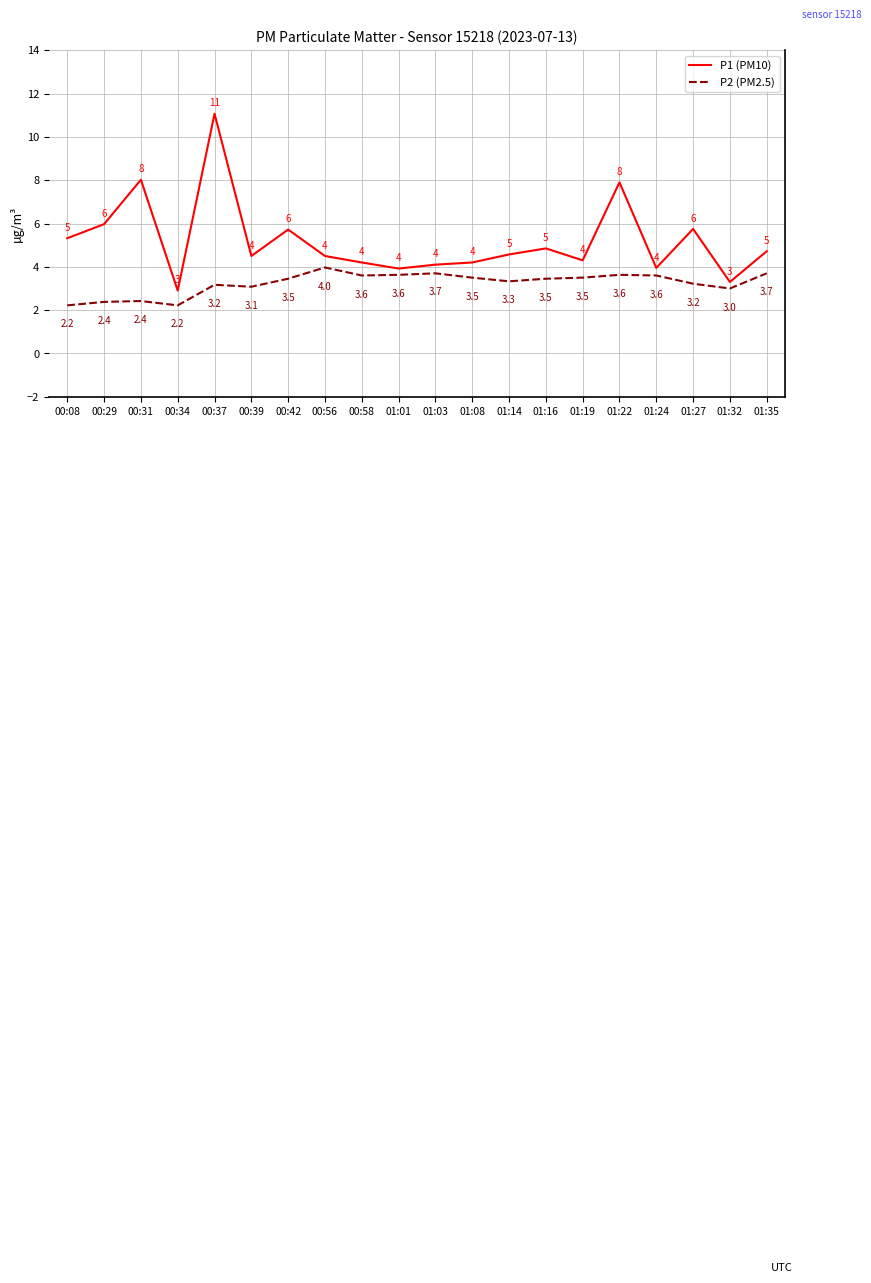

True or false: P1 (PM10) and P2 (PM2.5) cross at least once.

False